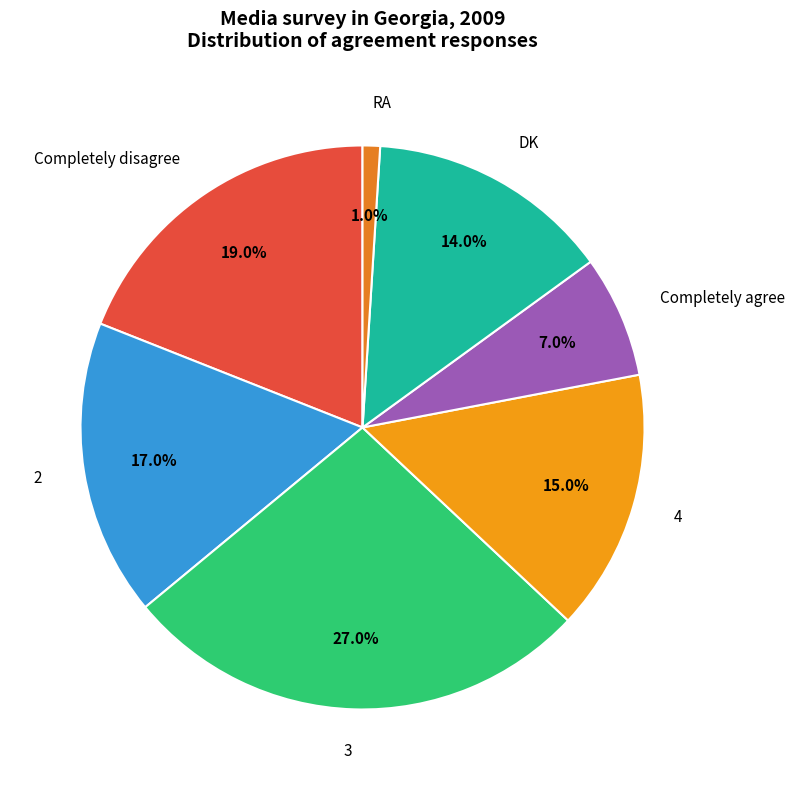

How many slices are in this pie chart?

7